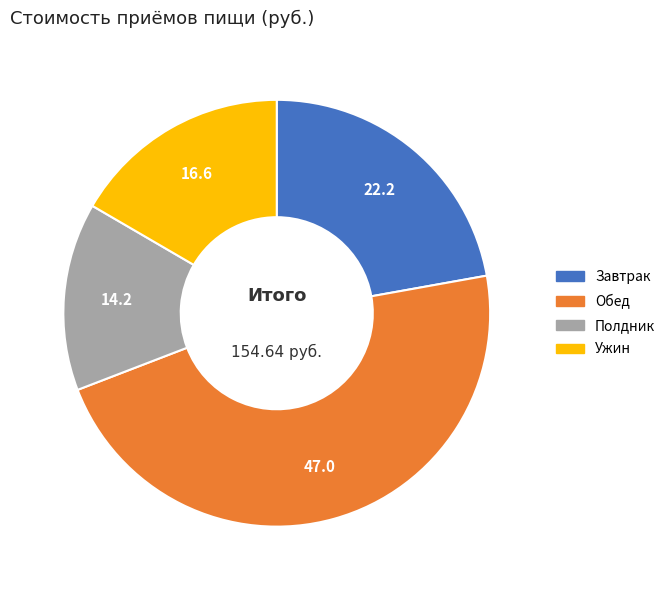

Approximately how many times larger is the value at Обед compared to Завтрак?

2.1